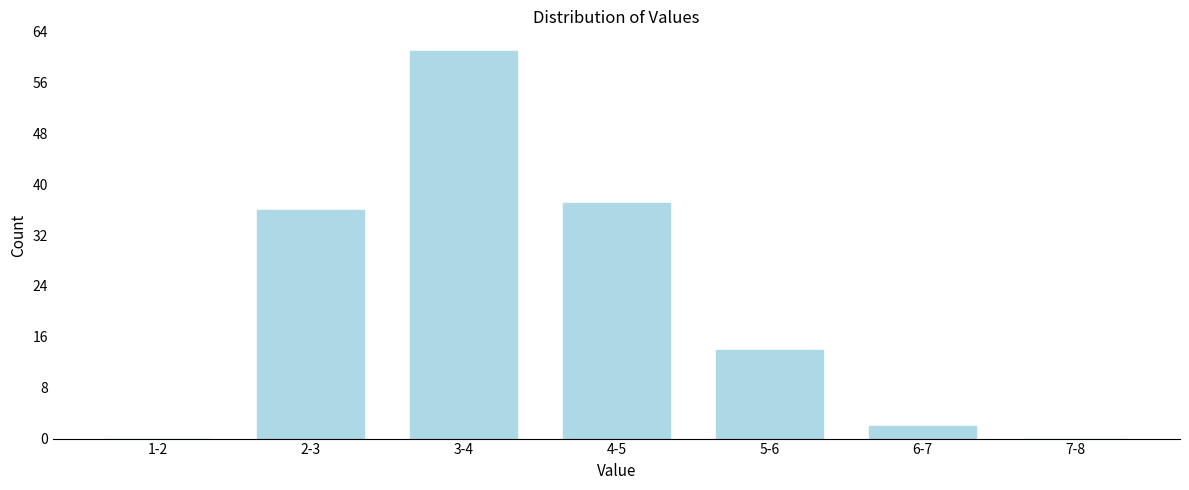

Reading left to right, transcribe all the data shown in this chart.

1-2=0	2-3=36	3-4=61	4-5=37	5-6=14	6-7=2	7-8=0